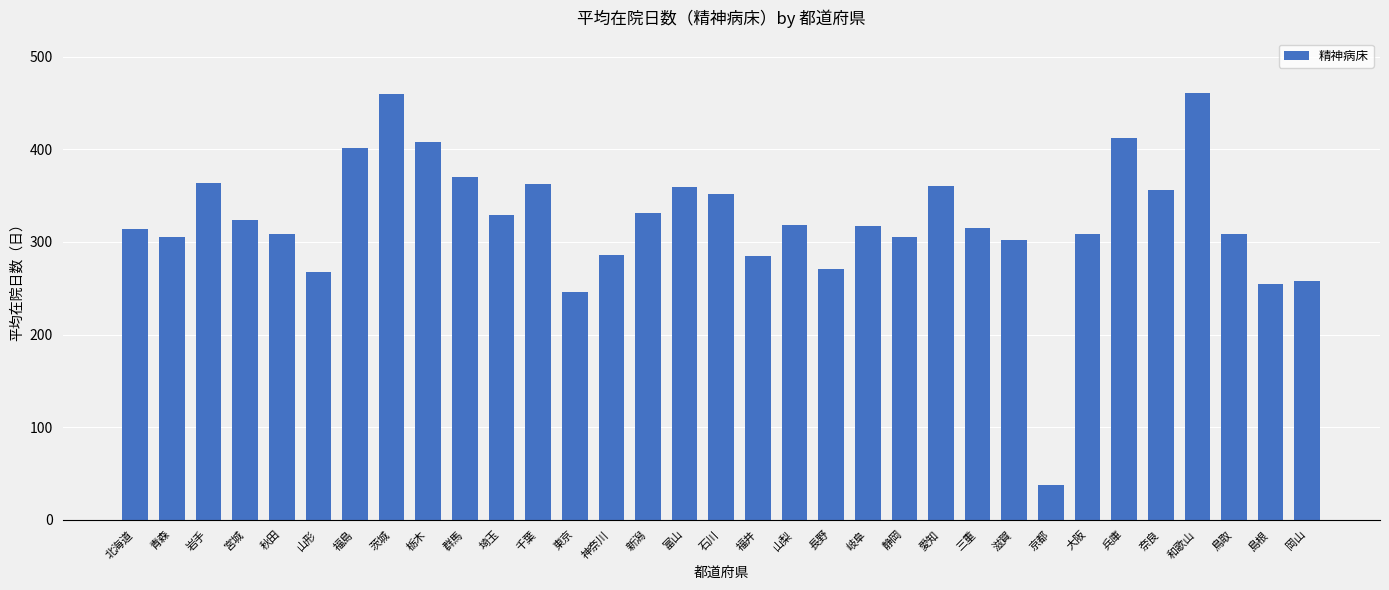

Are the bars horizontal?

No